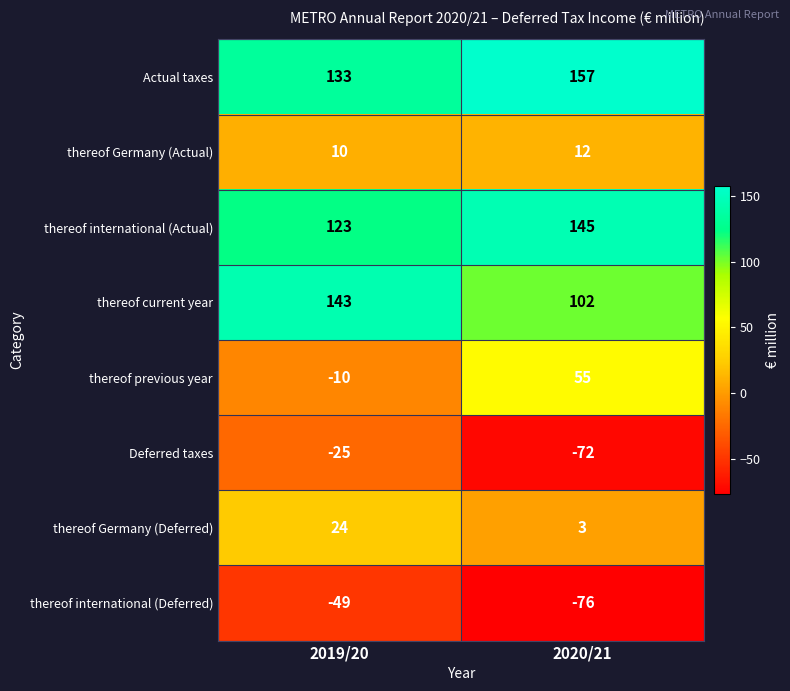

Where is thereof Germany (Actual) nearest to the value 11?

2019/20